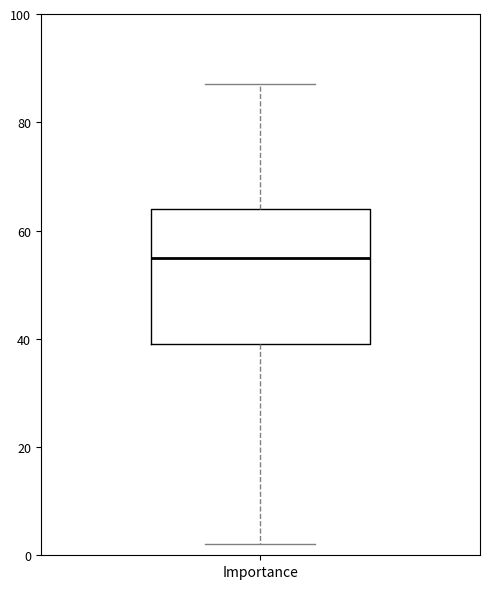

Transcribe this box plot: give where the median line is, the range the box spans, and where the two whiskers end, as read against the y-axis. The values are not printed on the chart, so give them approximately, as read against the axis.

median 56, box 40 to 64, whiskers 2 to 88